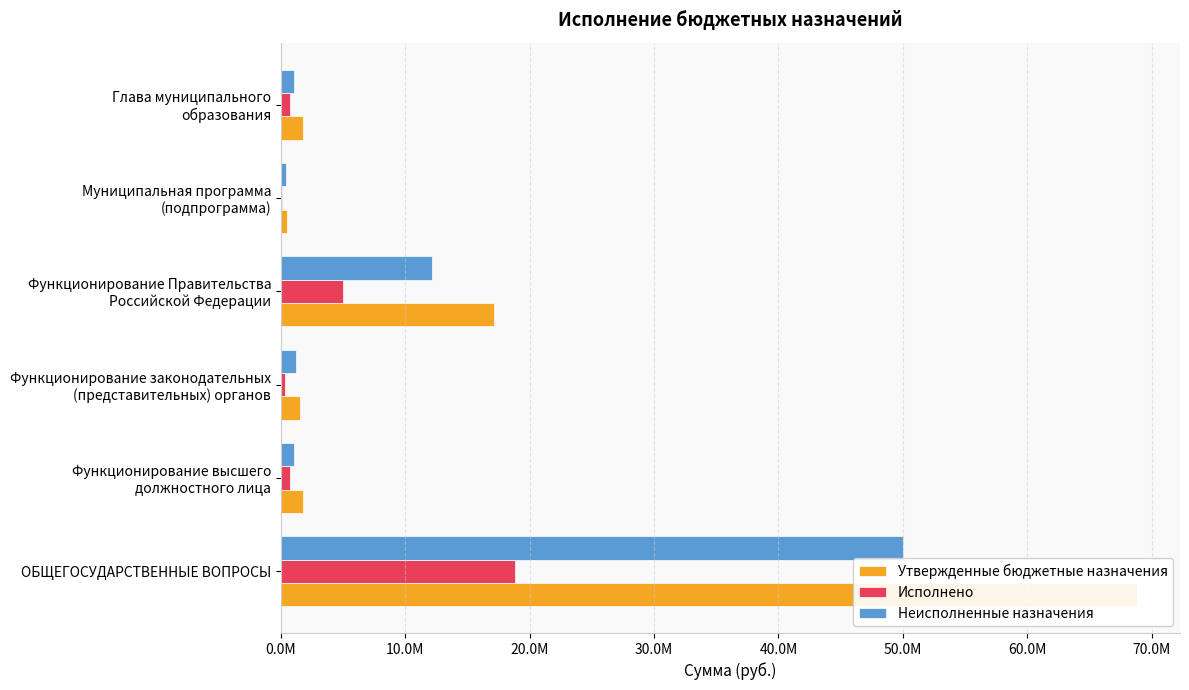

Is it true that Исполнено equals 4970016.1 at Функционирование Правительства Российской Федерации?

True